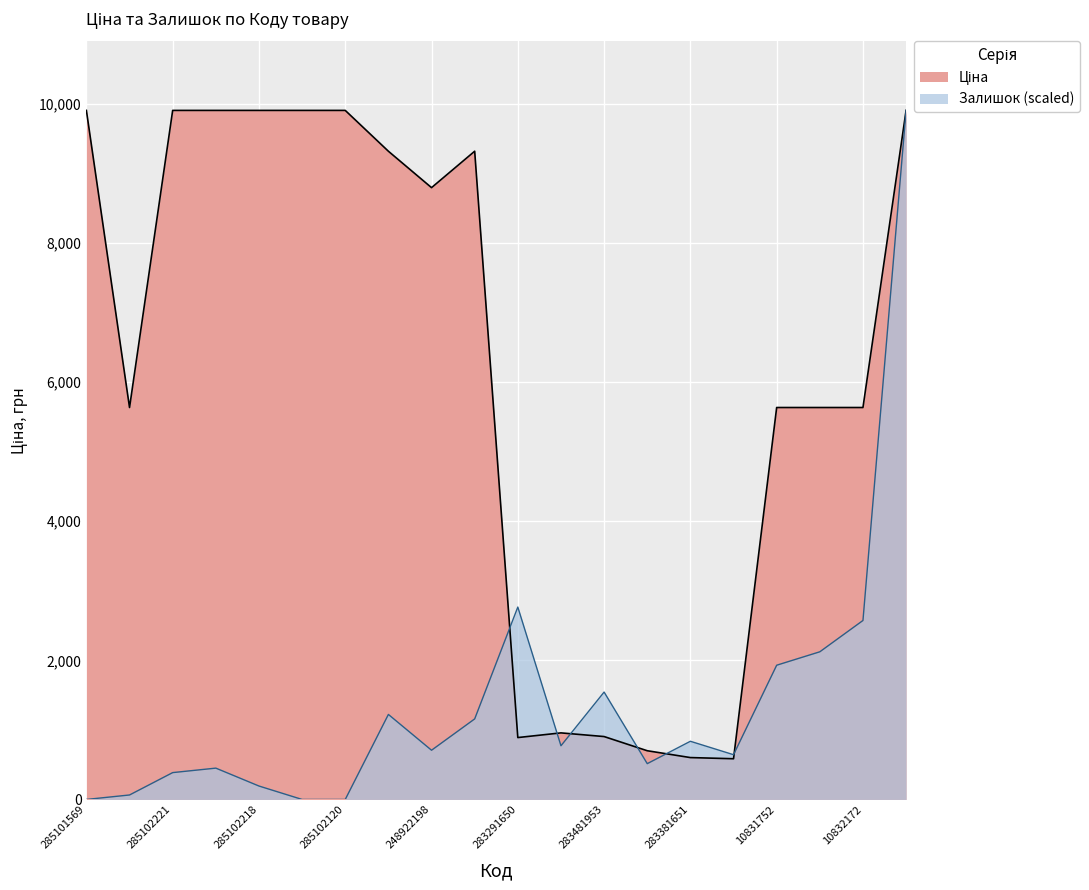

List the series in order of their overall mean, highest first.

Ціна, Залишок